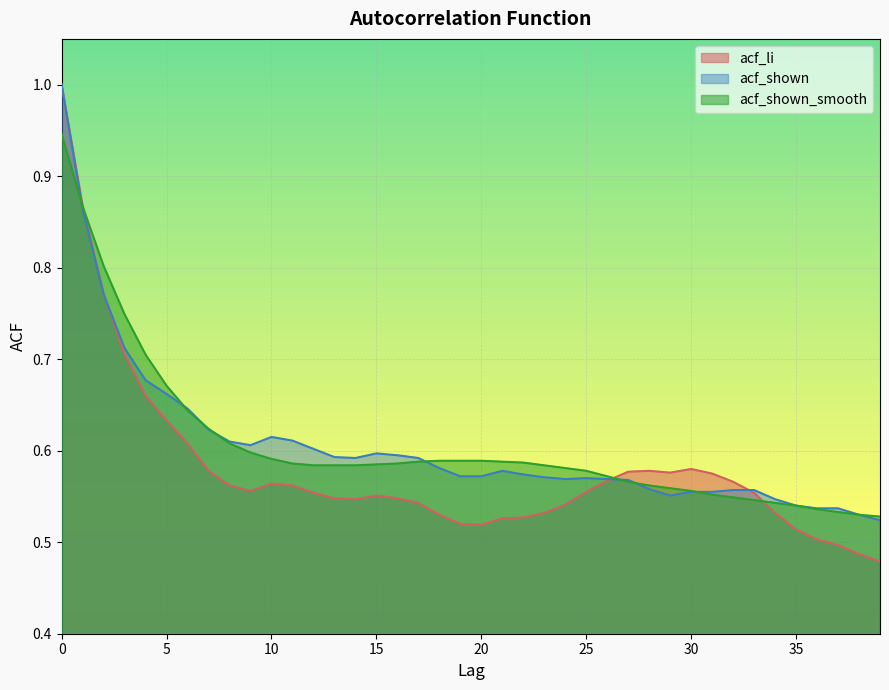

Which series has the largest total across all categories?

acf_shown_smooth